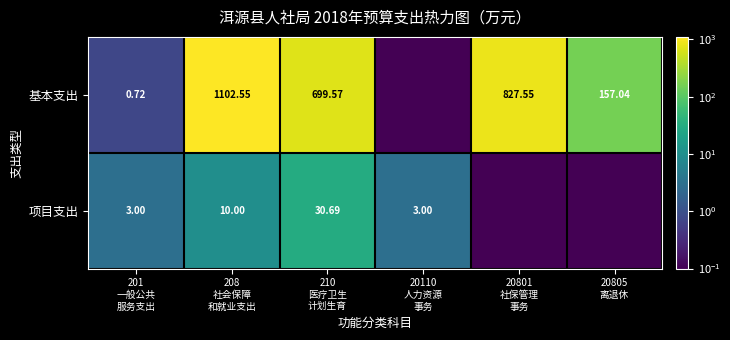

True or false: 基本支出 has a value of 0.0 at 20110 人力资源 事务.

False